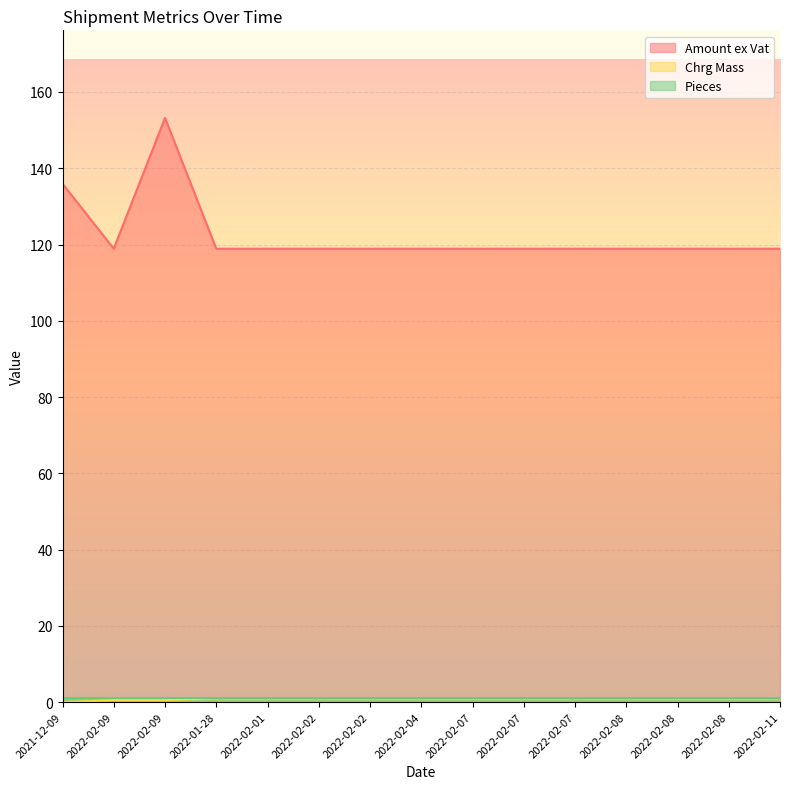

What is the difference between the maximum and minimum values in the Chrg Mass series?

1.0